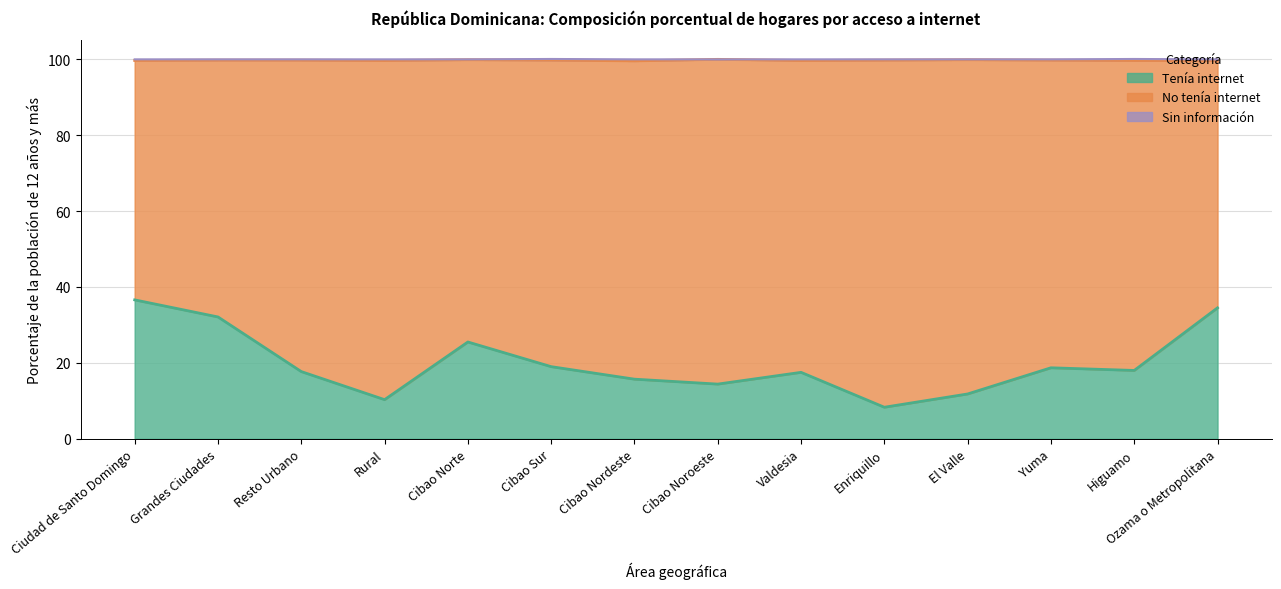

Which series has the widest spread of values?

No tenía internet